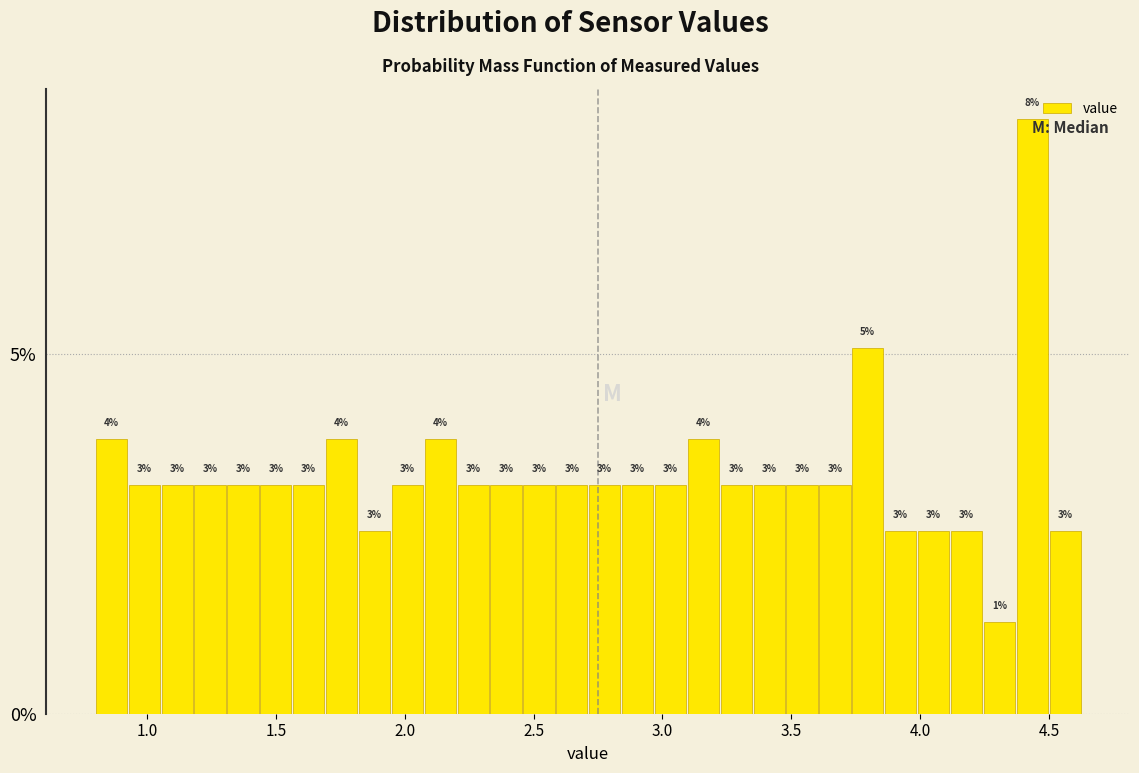

Around what value on the x-axis is the tallest bar? Give the approximate position of its centre, as read against the axis.

4.45